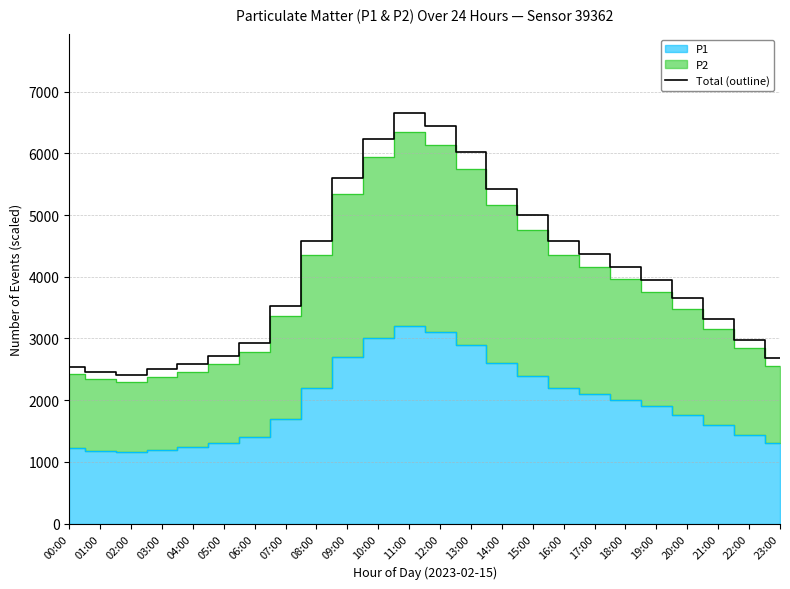

How many interior local peaks (higher than both neighbors) does the data have?

1